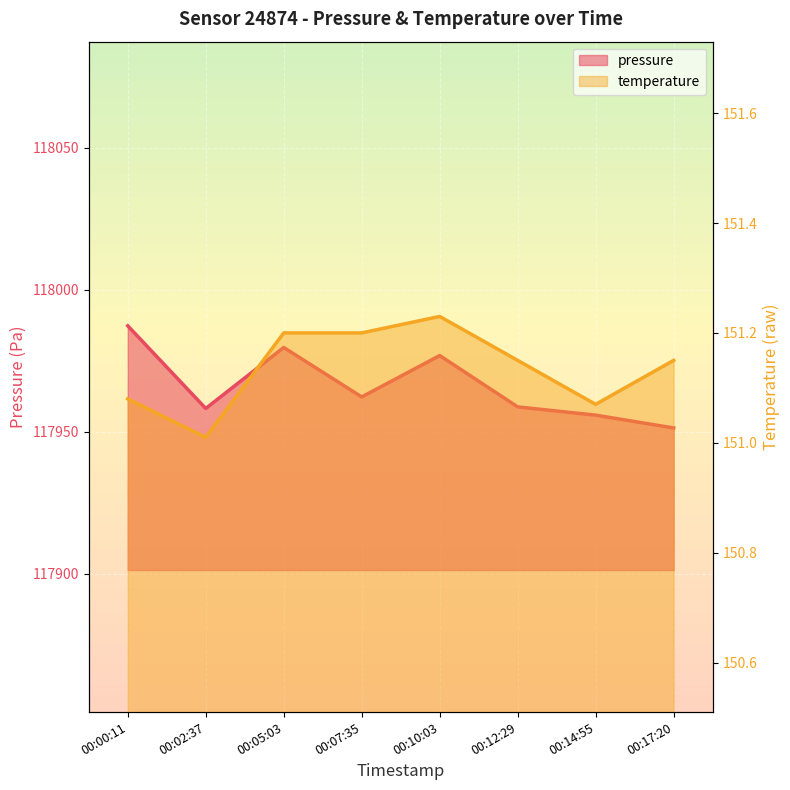

True or false: pressure and temperature cross at least once.

False